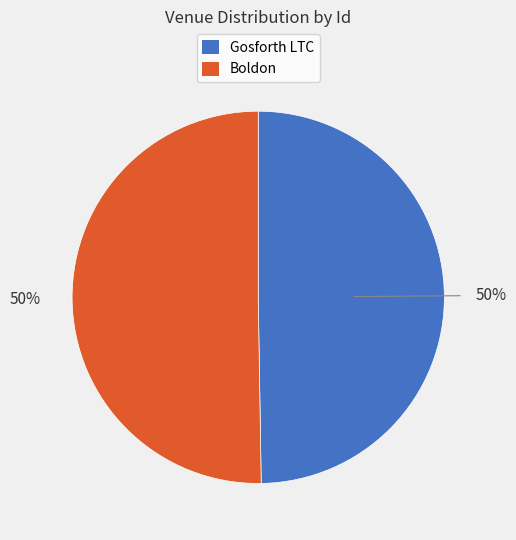

How many segments does this pie chart have?

2